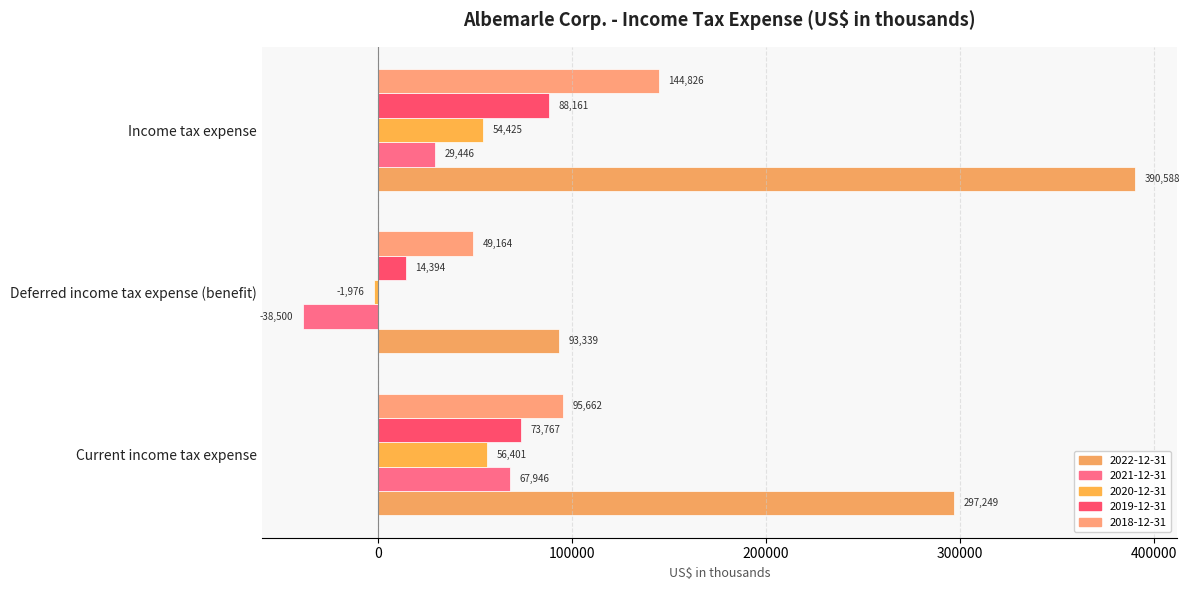

Where does the 2022-12-31 series first go above 297249?

Income tax expense